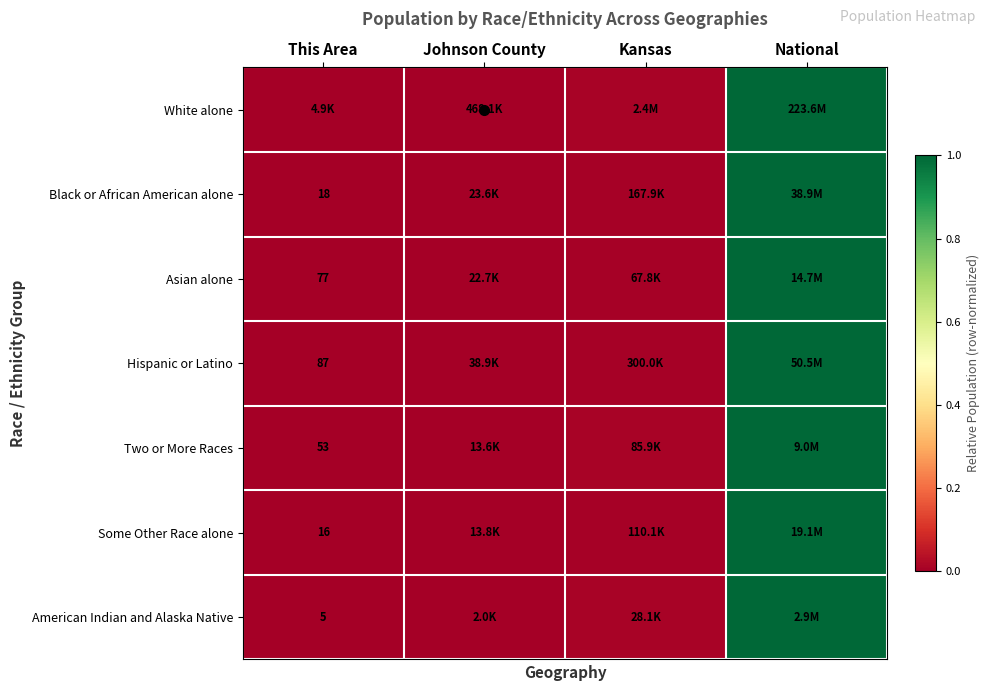

At which label is Two or More Races closest to 0?

This Area